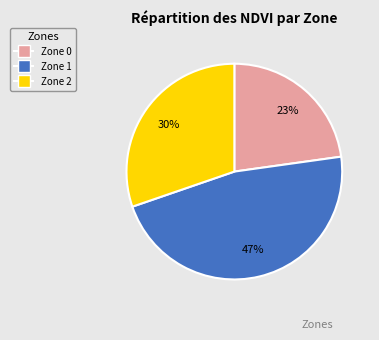

Between Zone 1 and Zone 2, which is larger?

Zone 1